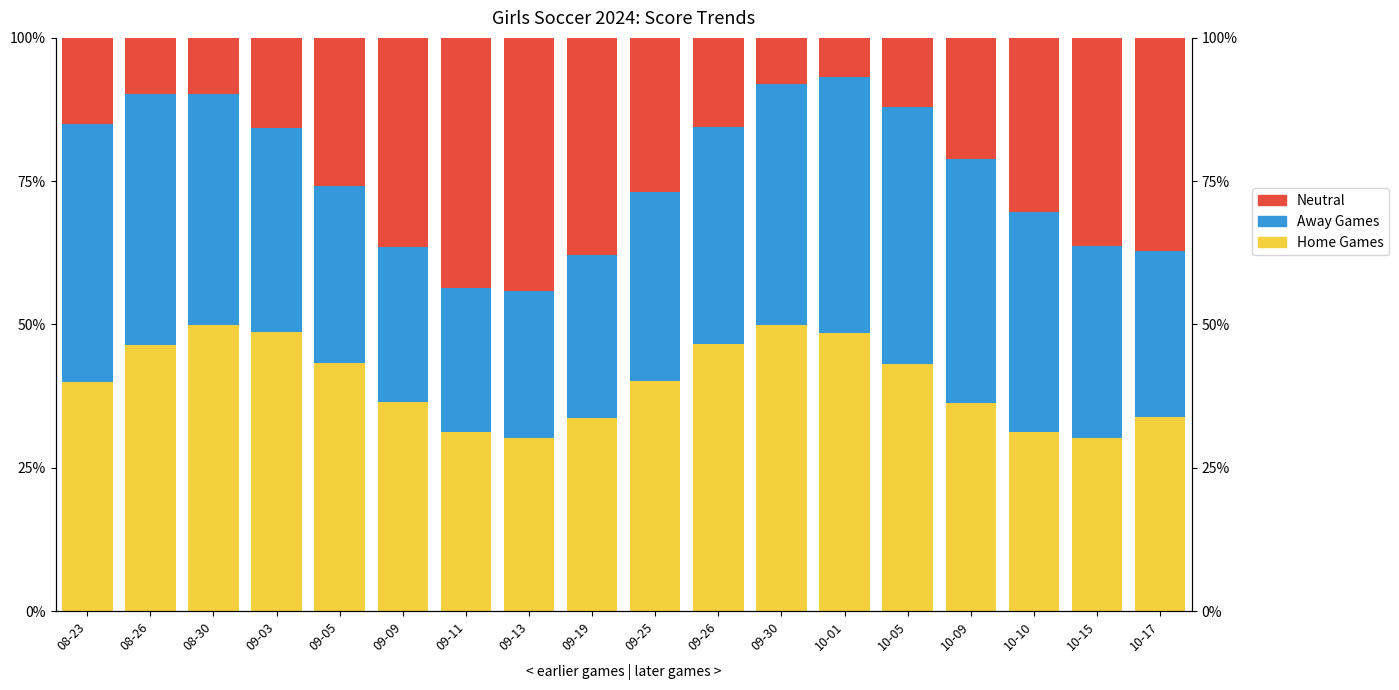

What is the difference between the highest and lowest values at 08-23?

30.0